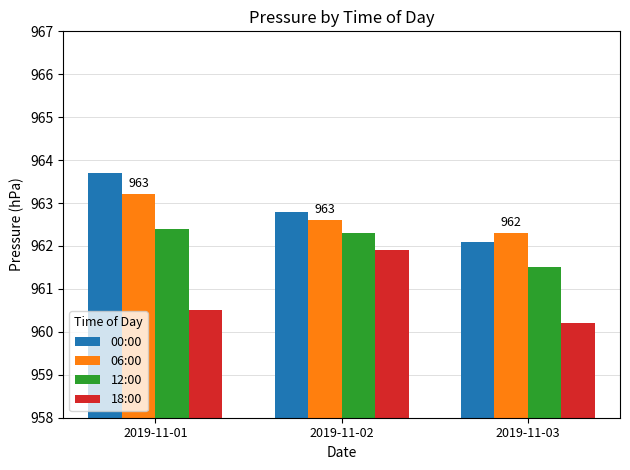

Which series has the largest total across all categories?

00:00